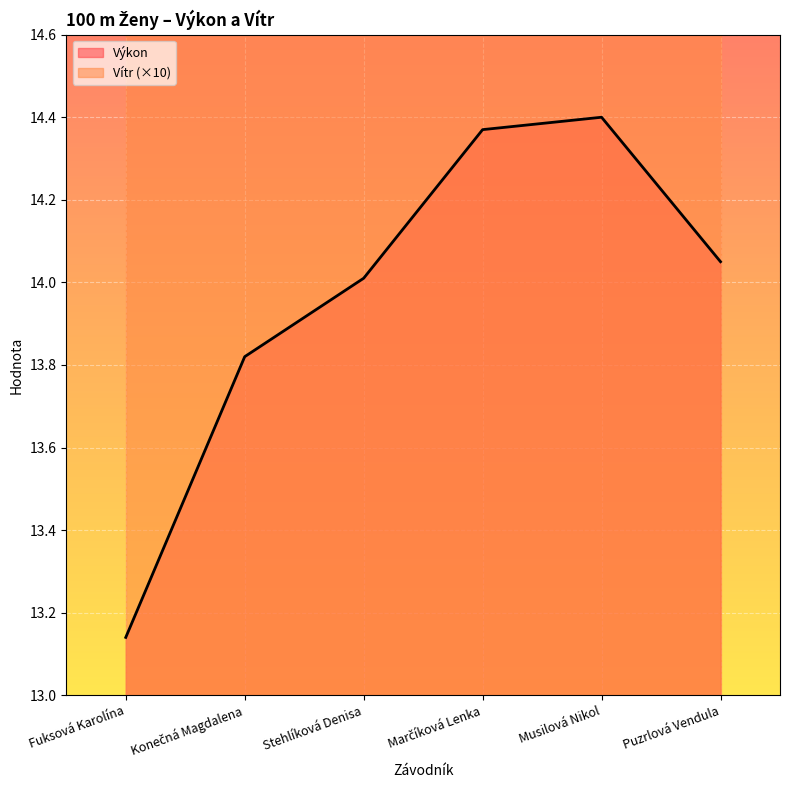

Does the chart display data point markers on the line(s)?

No